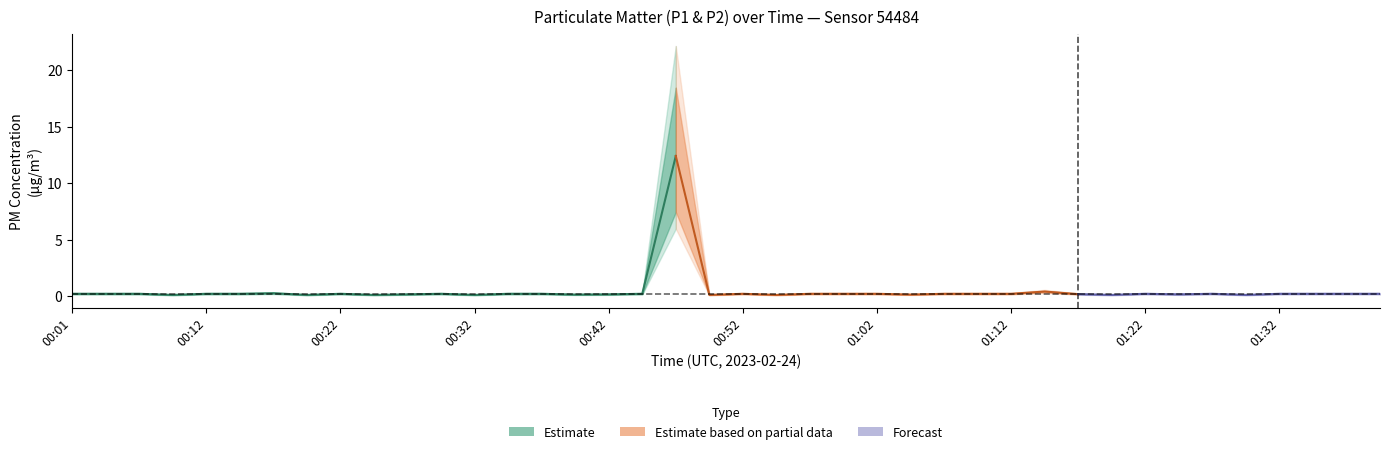

True or false: P1 and P2 intersect in this chart.

False